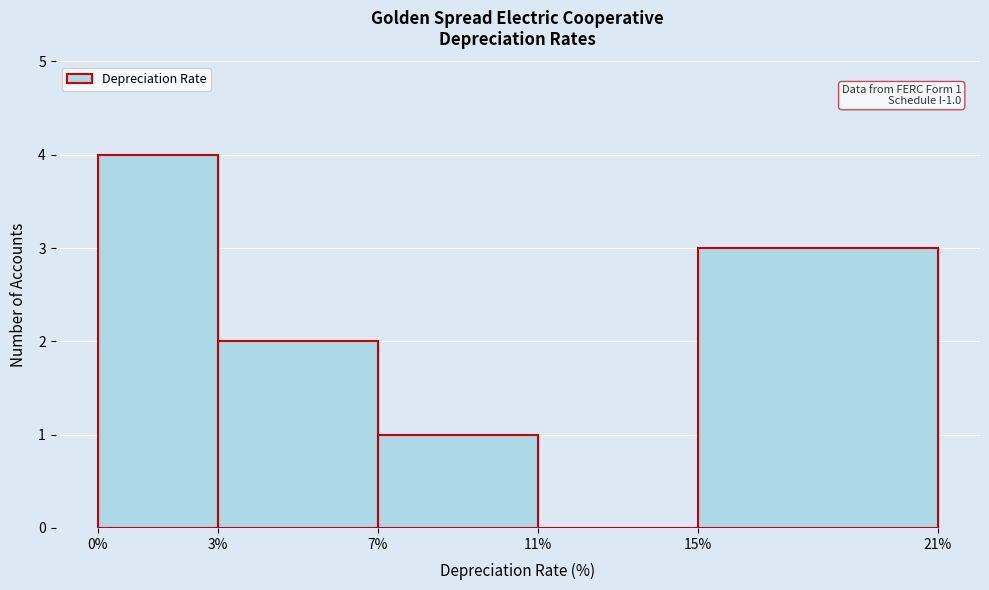

Over which range of the x-axis is the bar tallest?

0% to 3%